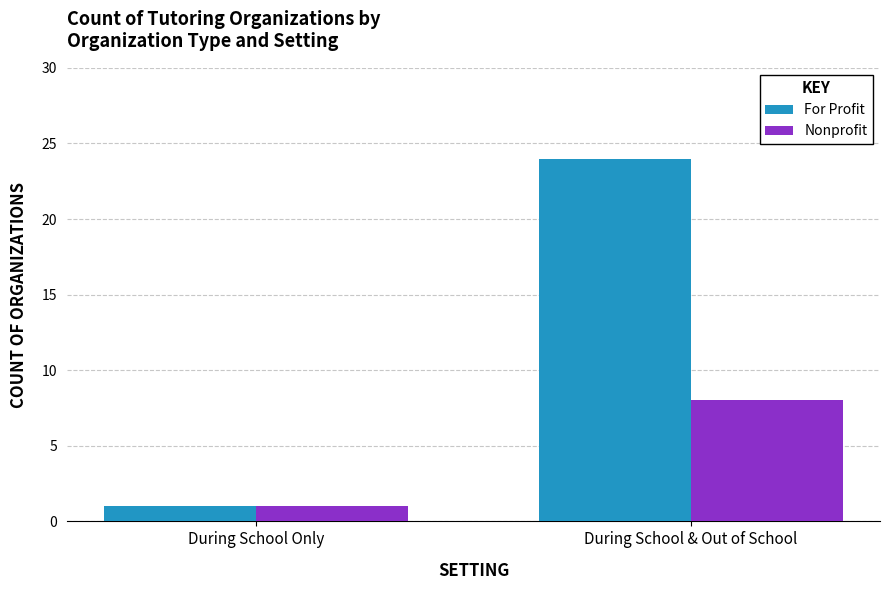

At how many categories does at least one series exceed 8?

1